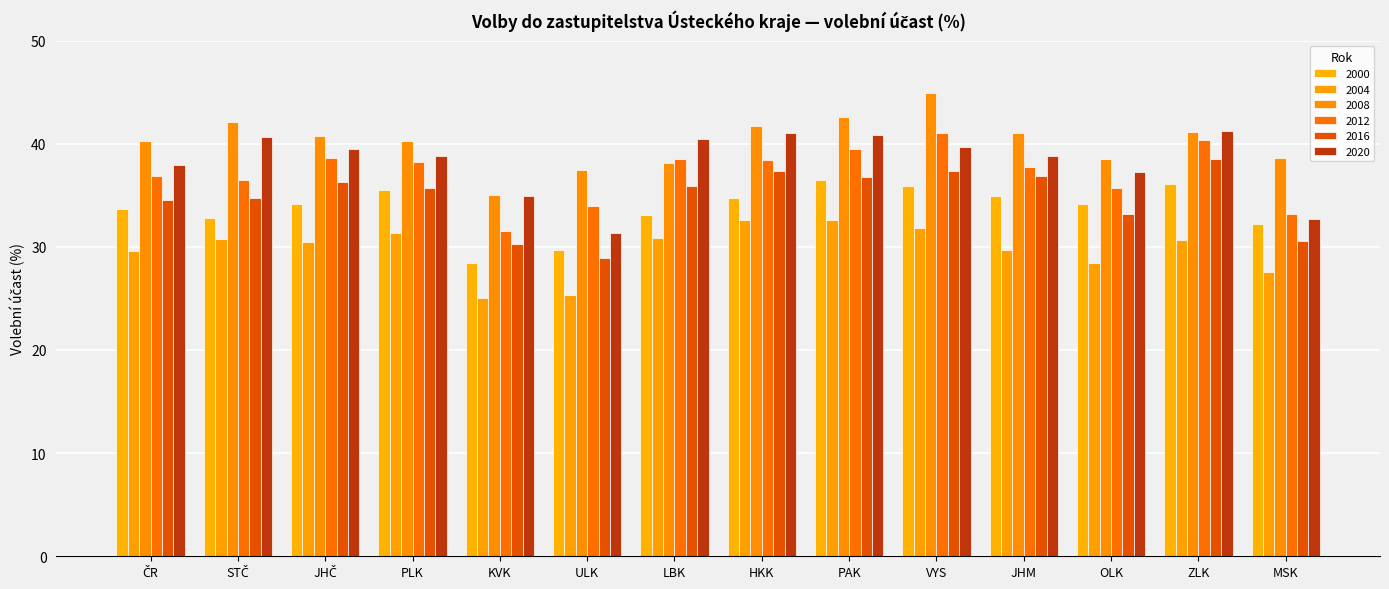

What is the maximum value shown in the chart?

44.9